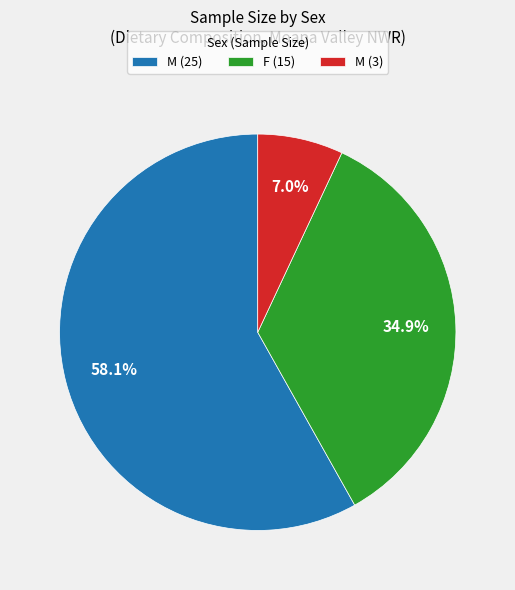

Do M (25) and F (15) together represent more than half of the pie?

Yes